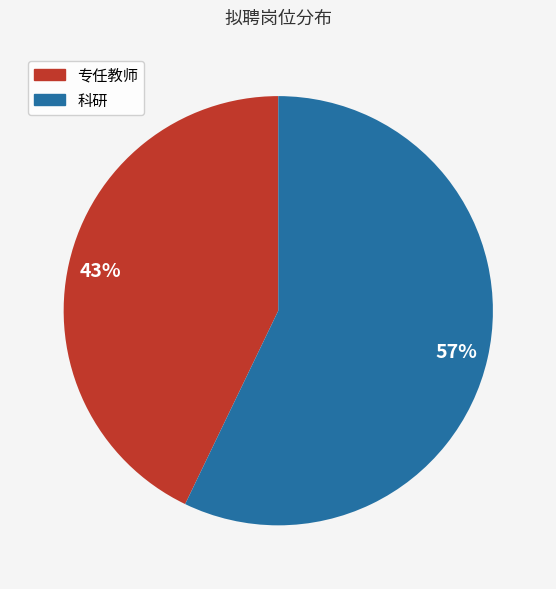

Rank the categories by value from highest to lowest.

科研, 专任教师